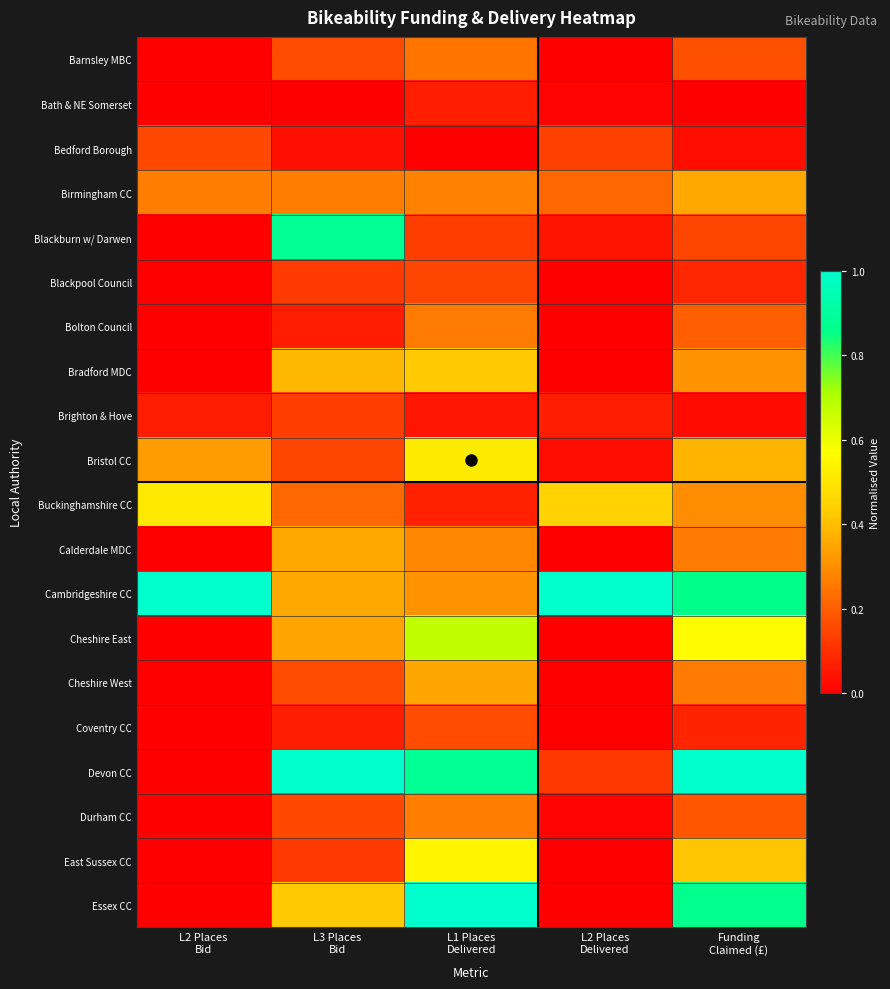

Rank the series by their maximum value, from highest to lowest.

Cambridgeshire CC, Devon CC, Essex CC, Blackburn w/ Darwen, Cheshire East, East Sussex CC, Bristol CC, Buckinghamshire CC, Bradford MDC, Birmingham CC, Calderdale MDC, Cheshire West, Durham CC, Bolton Council, Barnsley MBC, Coventry CC, Bedford Borough, Blackpool Council, Brighton & Hove, Bath & NE Somerset